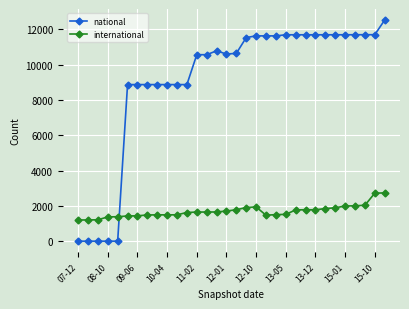

At how many categories does at least one series exceed 3041?

27